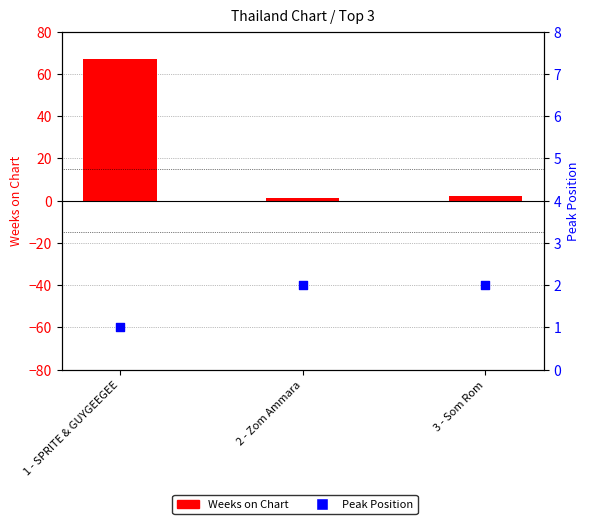

Is the value of Weeks on Chart at 1 - SPRITE & GUYGEEGEE greater than the value of Peak Position at 1 - SPRITE & GUYGEEGEE?

Yes